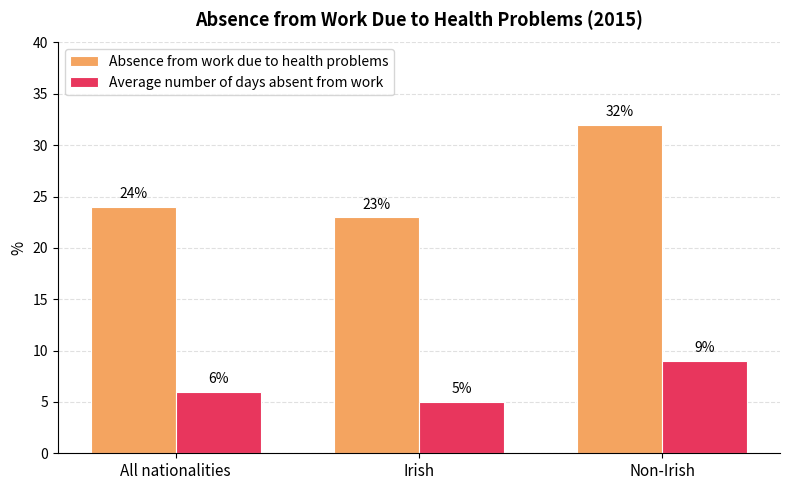

At which label is Average number of days absent from work closest to 7?

All nationalities